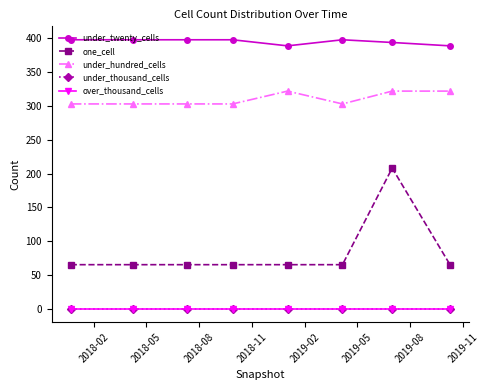

What is the minimum value for one_cell?

65